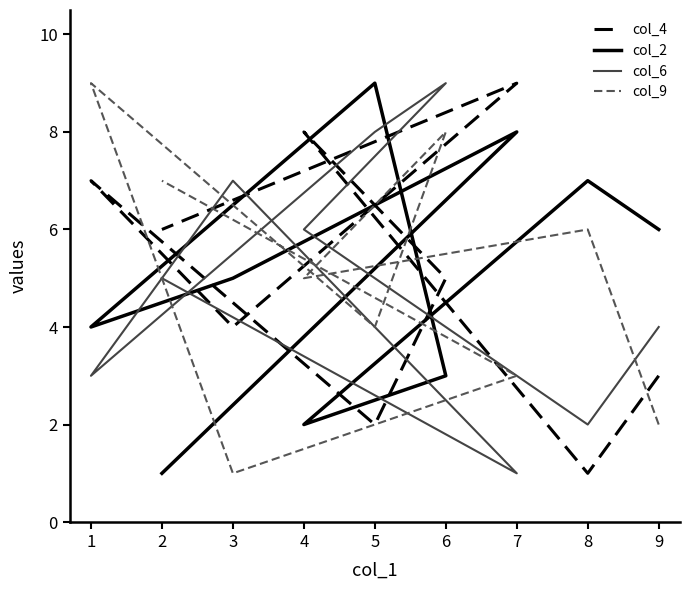

How many data points in col_2 are less than 5?

4